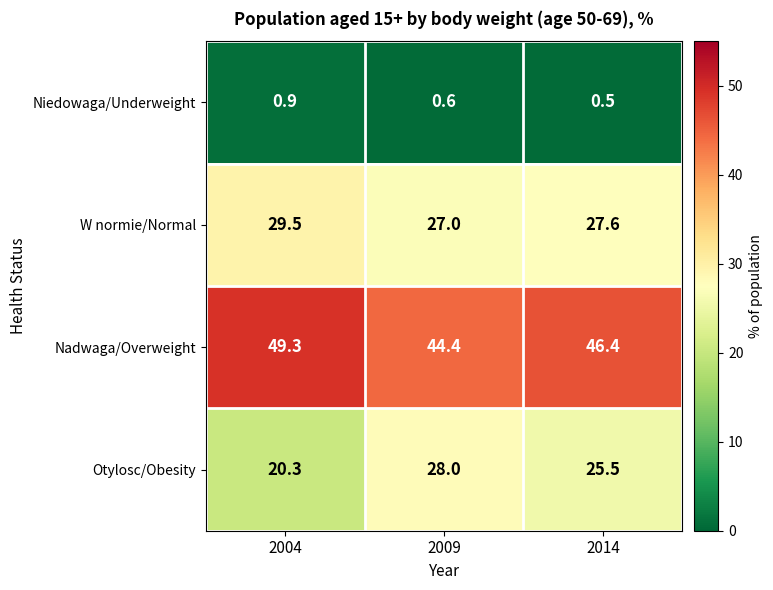

How many data points does each series have?

3